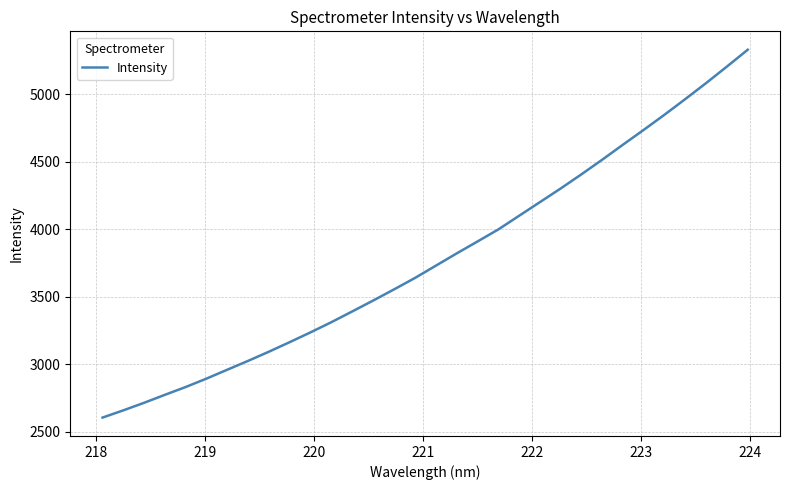

How many values are below 3729?

16